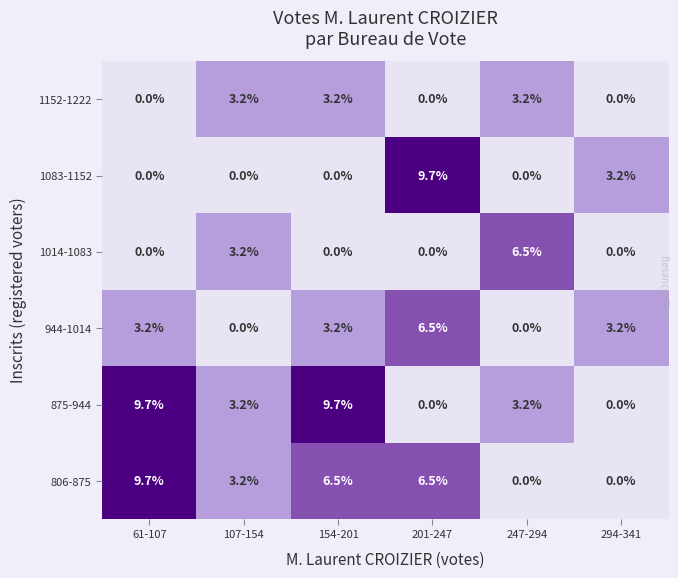

The 1152-1222 series shows 3.2 at 107-154. True or false?

True